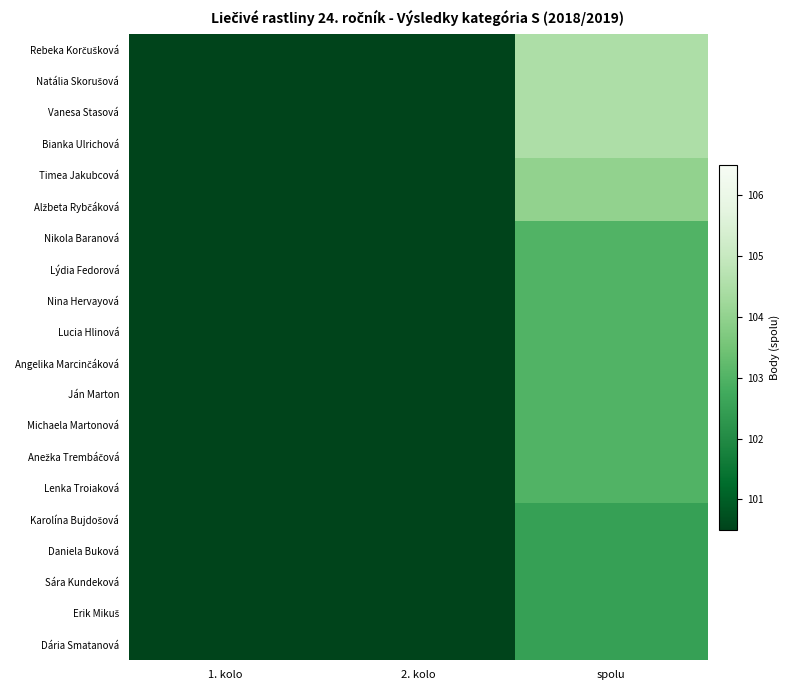

Rank the series at 2. kolo from highest to lowest value.

Rebeka Korčušková, Natália Skorušová, Vanesa Stasová, Bianka Ulrichová, Timea Jakubcová, Alžbeta Rybčáková, Nikola Baranová, Lýdia Fedorová, Lucia Hlinová, Ján Marton, Michaela Martonová, Anežka Trembáčová, Lenka Troiaková, Sára Kundeková, Erik Mikuš, Nina Hervayová, Angelika Marcinčáková, Daniela Buková, Dária Smatanová, Karolína Bujdošová